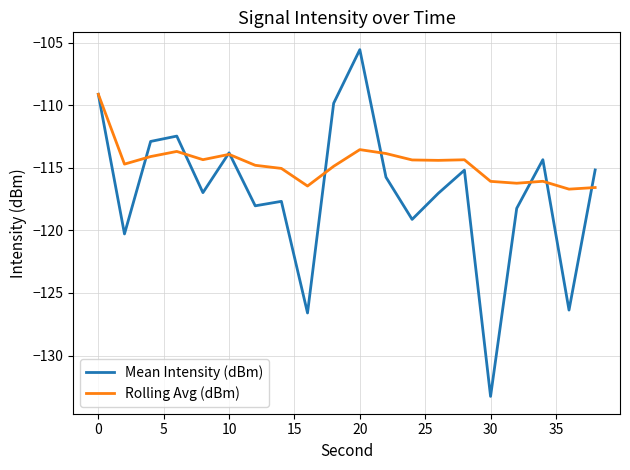

Which series has the largest total across all categories?

Rolling Avg (dBm)